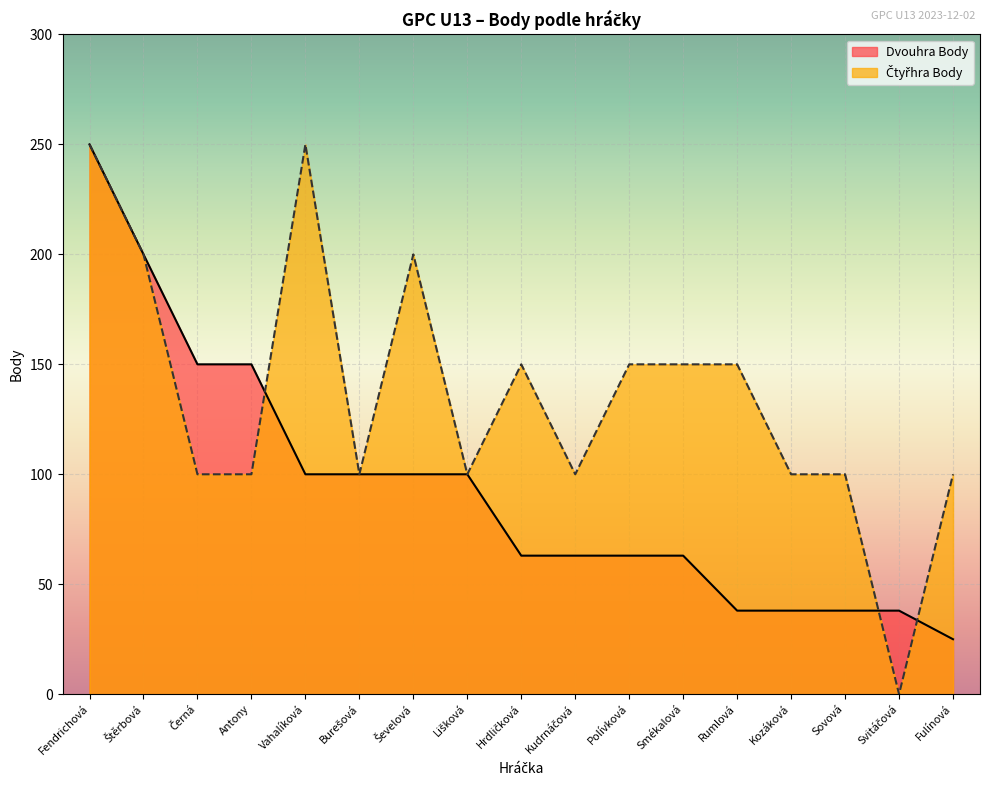

How many distinct data groups are displayed?

2